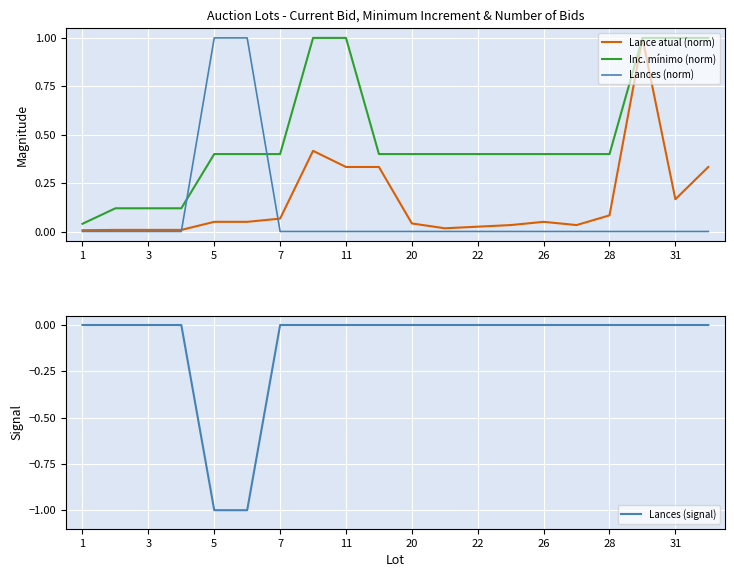

How many lines are shown in the chart?

4